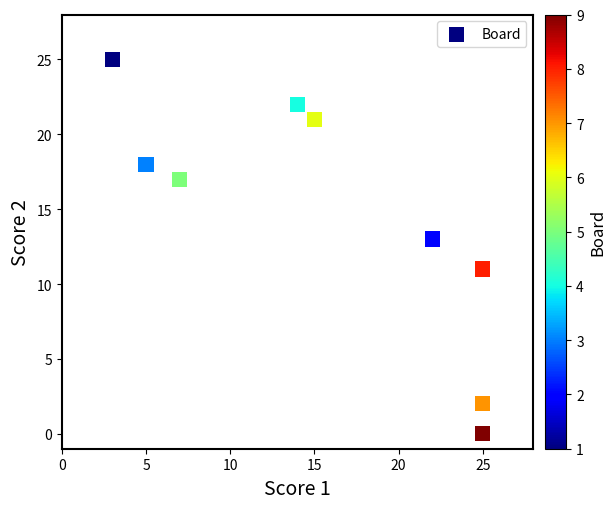

What is the average X value?

16